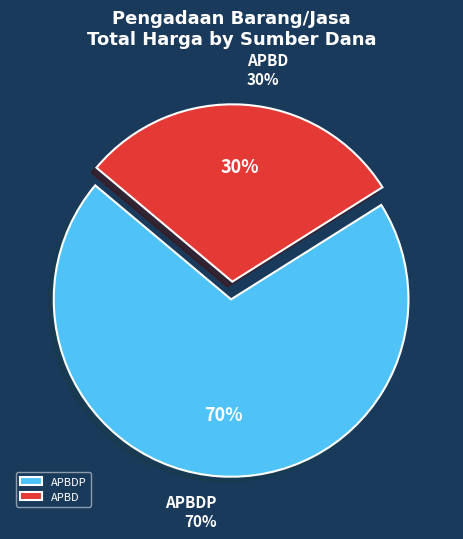

Is 23 the majority of the pie?

No